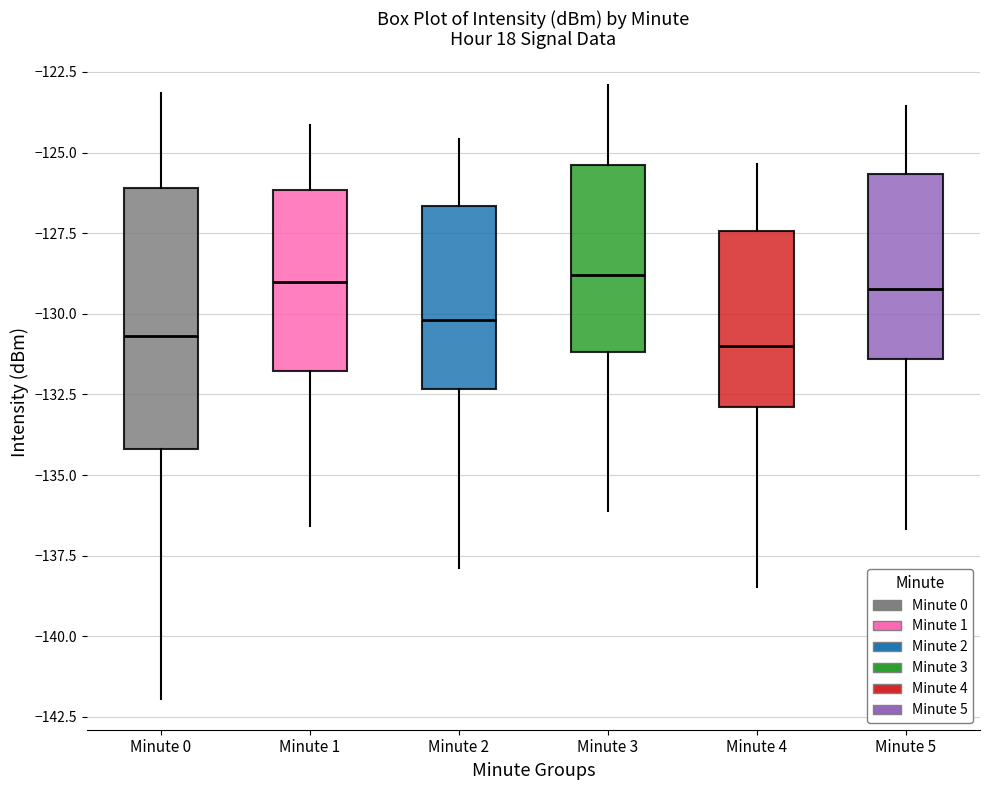

Reading left to right, transcribe this box plot: for each box, give where its median line is, the range the box spans, and where its two whiskers end, as read against the y-axis. The values are not printed on the chart, so give them approximately, as read against the axis.

Minute 0: median -130.5, box -134.0 to -126.0, whiskers -142.0 to -123.0
Minute 1: median -129.0, box -132.0 to -126.0, whiskers -136.5 to -124.0
Minute 2: median -130.0, box -132.5 to -126.5, whiskers -138.0 to -124.5
Minute 3: median -129.0, box -131.0 to -125.5, whiskers -136.0 to -123.0
Minute 4: median -131.0, box -133.0 to -127.5, whiskers -138.5 to -125.5
Minute 5: median -129.0, box -131.5 to -125.5, whiskers -136.5 to -123.5